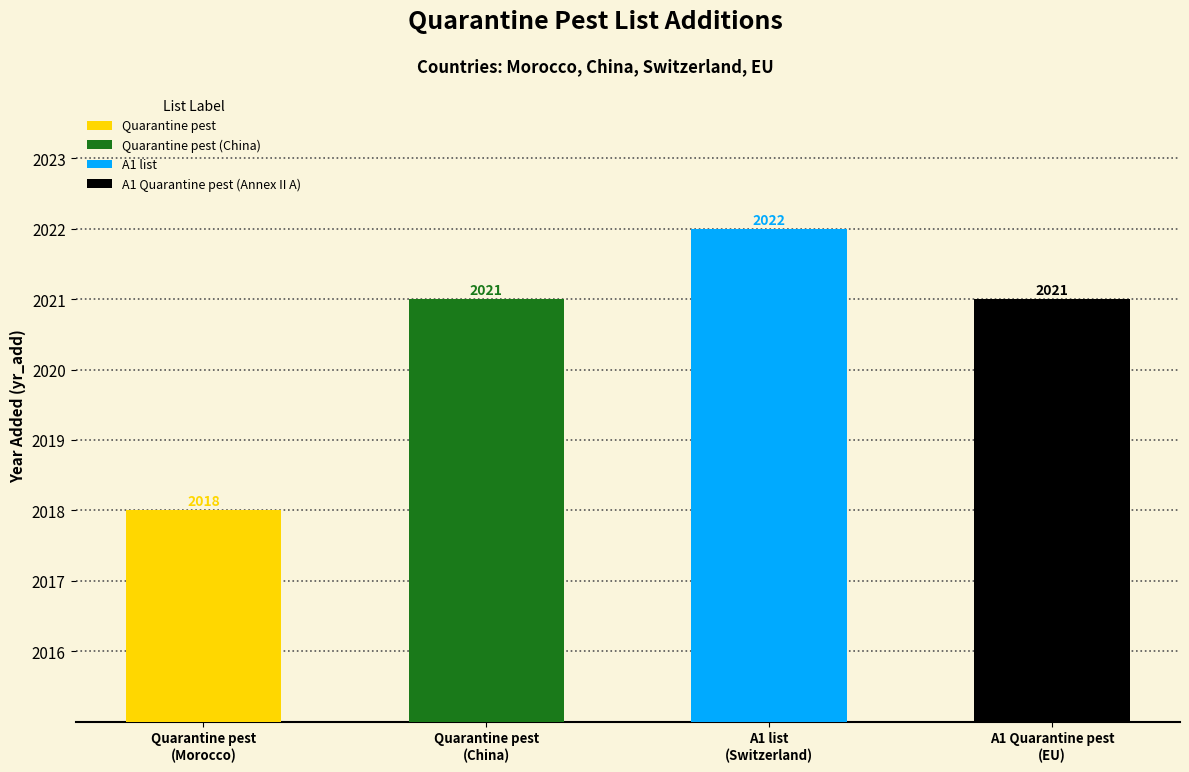

Are the bars horizontal?

No